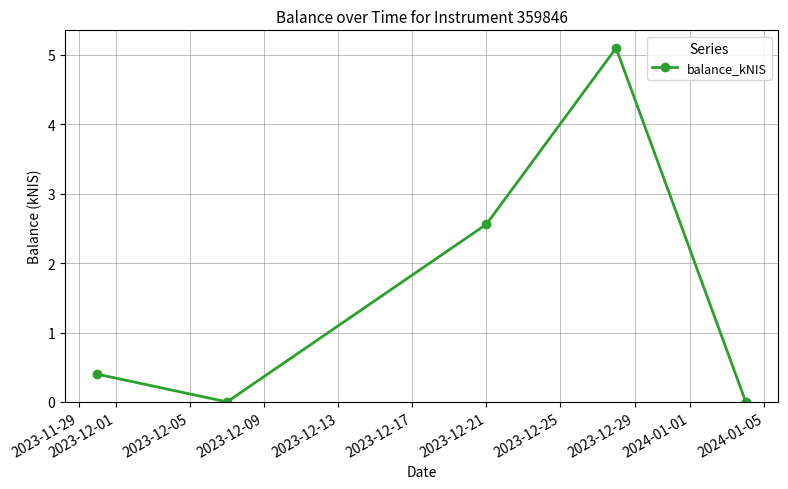

What is the maximum value shown in the chart?

5.1